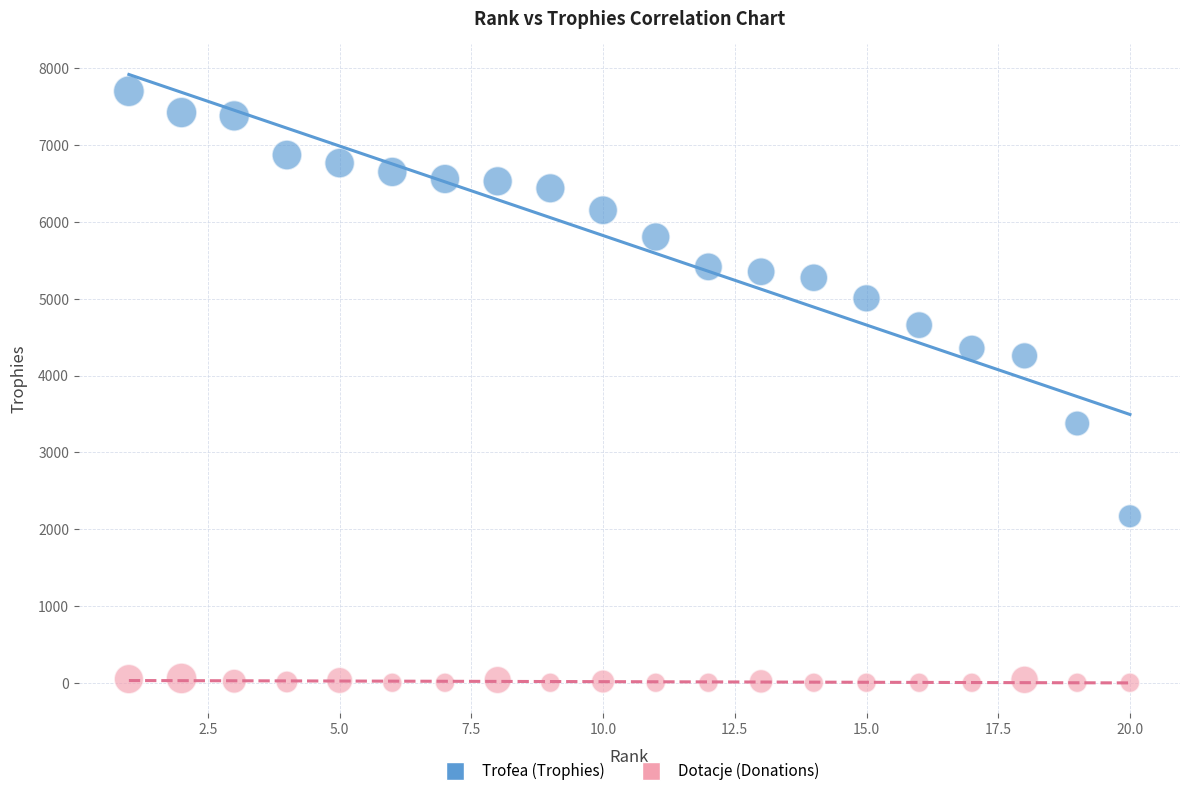

Which series contains the highest Y value?

Trofea (Trophies)